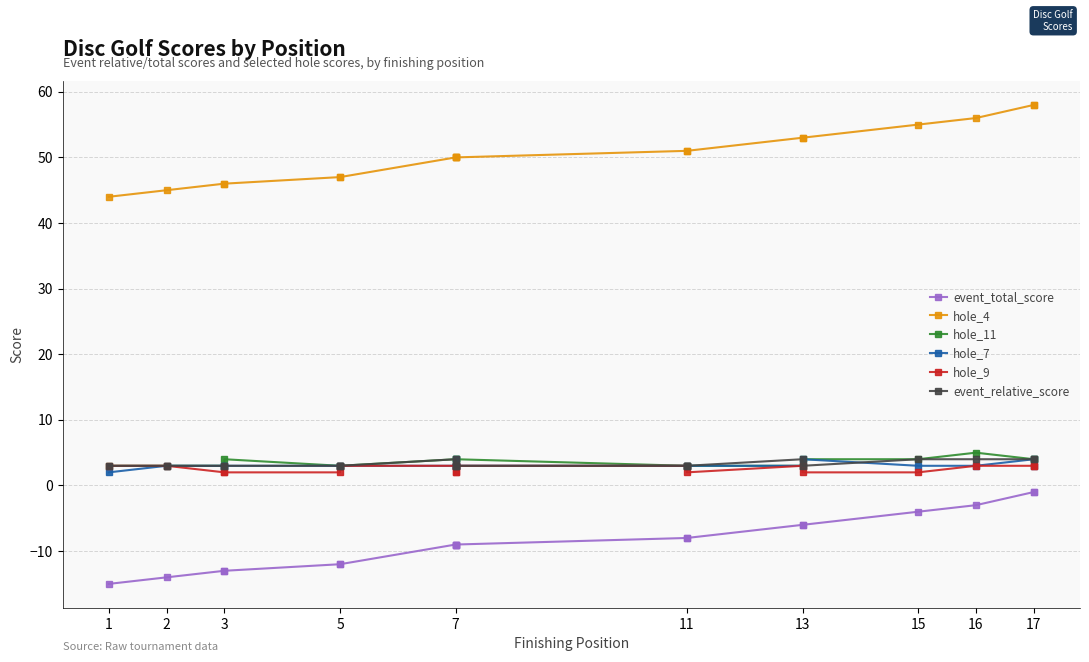

What is the label of the 14th point from the right?

7